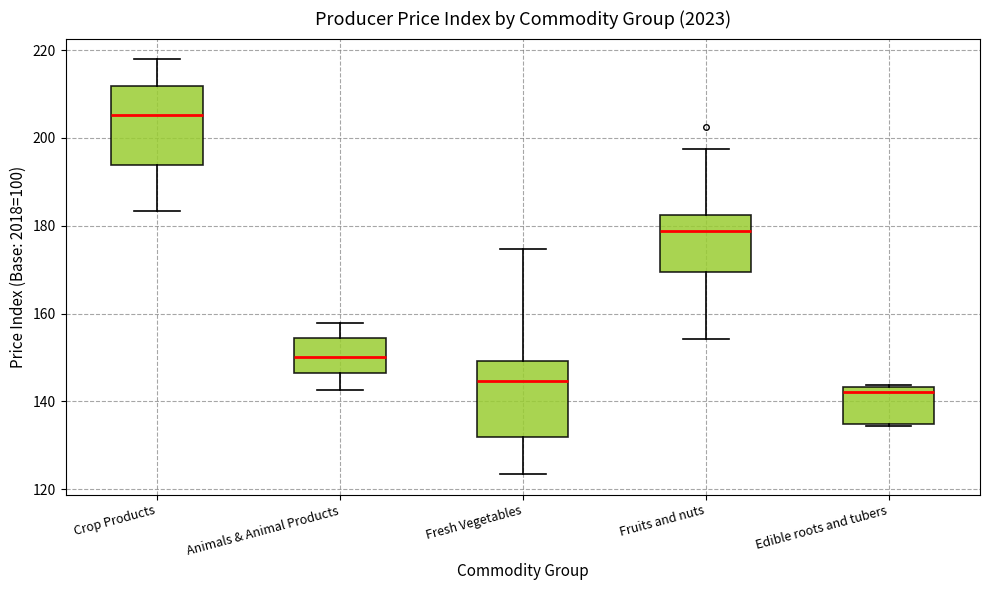

Where is the lower edge of the box for Fruits and nuts on the y-axis? The values are not printed on the chart, so give them approximately, as read against the axis.

170